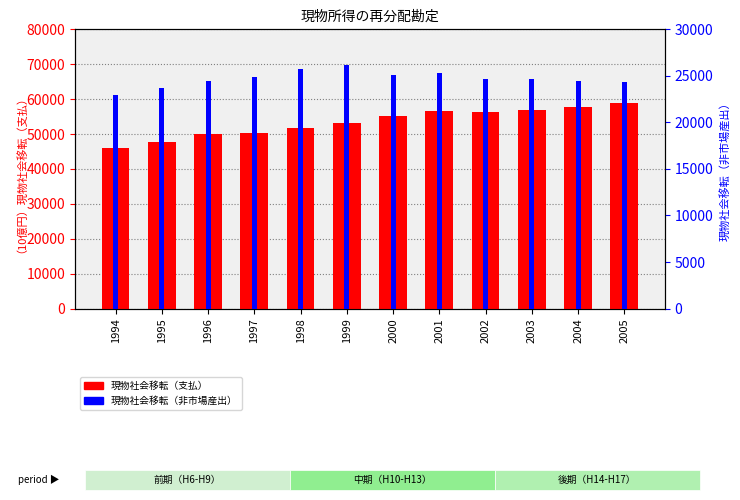

Rank the series by their average value, from highest to lowest.

現物社会移転（支払）, 現物社会移転（非市場産出）